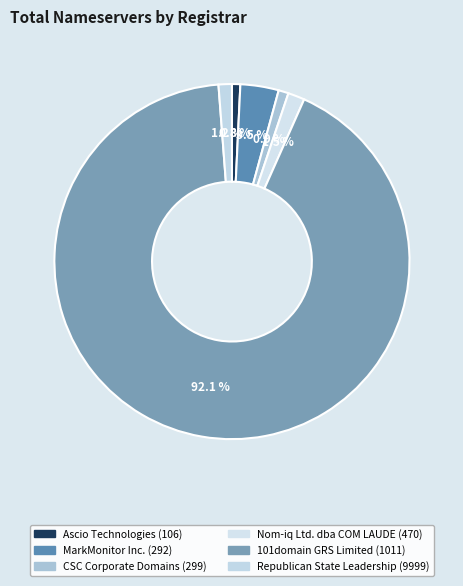

What portion of the pie excludes Ascio Technologies (106)?

99.2%